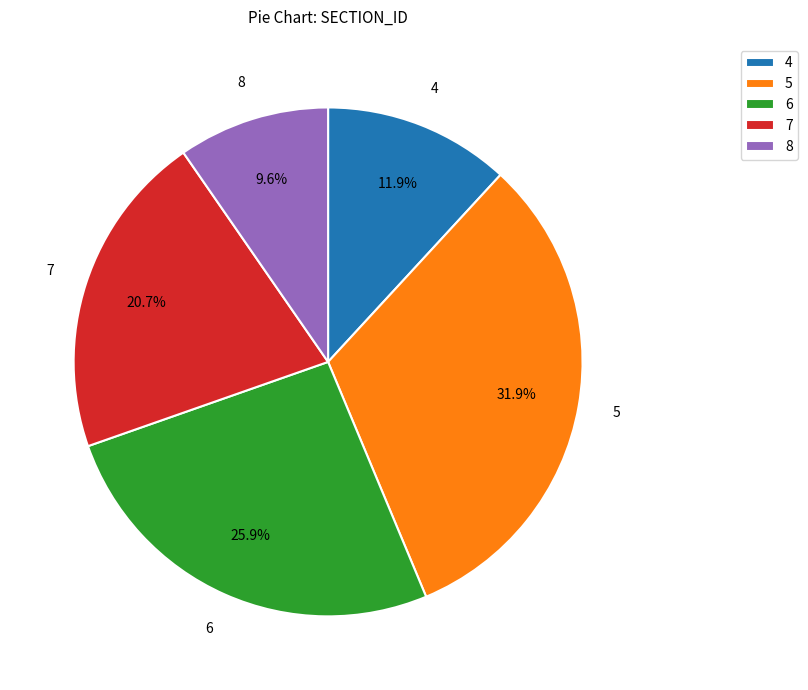

How much of the chart is everything except 4?

88.1%